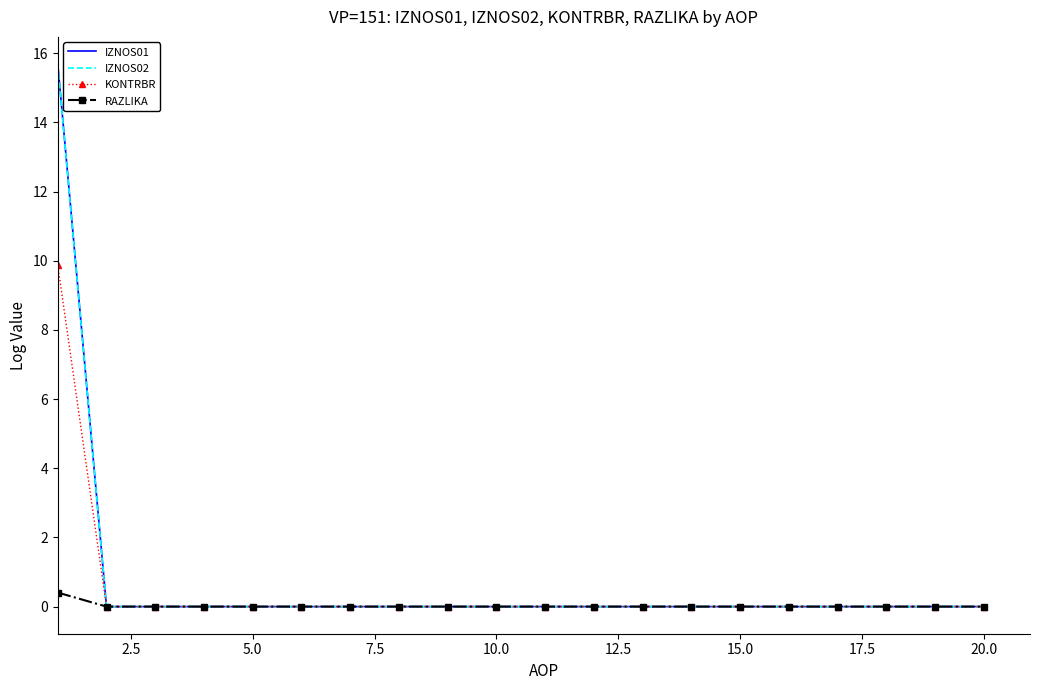

What is the highest value of the KONTRBR series?

9.9